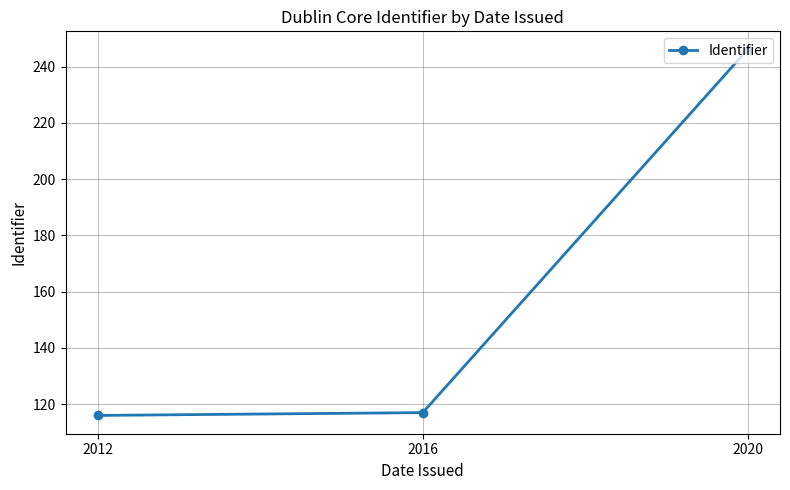

True or false: the data shows 202 at 2016.

False